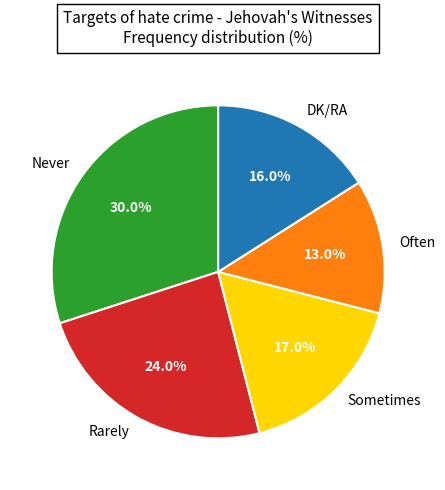

What is the smallest slice in the pie chart?

Often